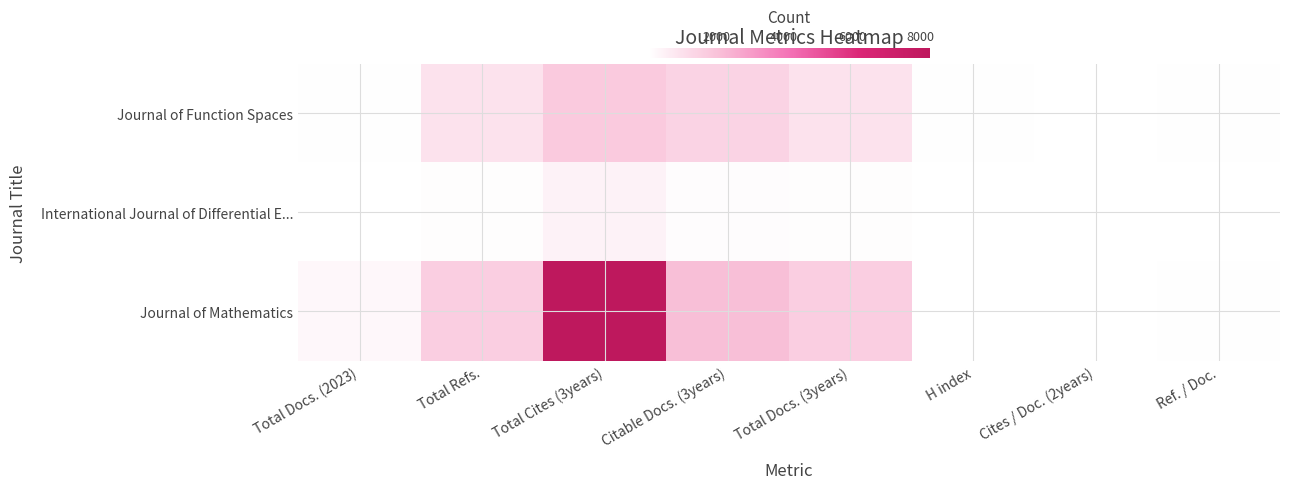

Which series has the largest total across all categories?

Journal of Mathematics